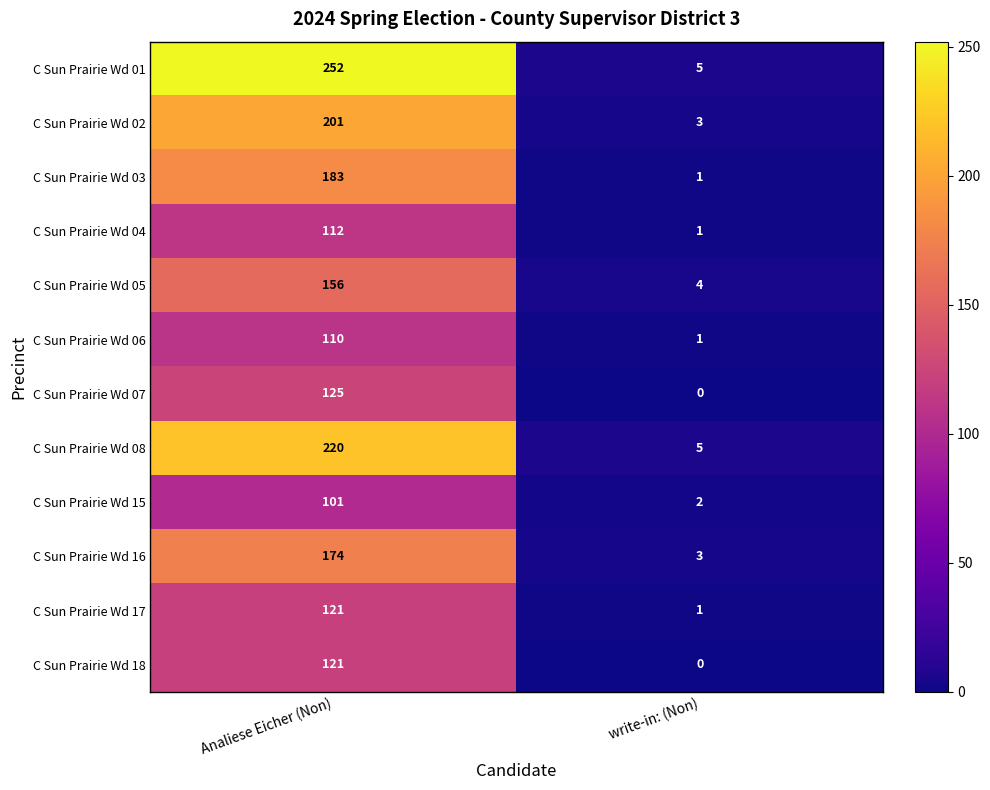

What is the total value across all series at write-in: (Non)?

26